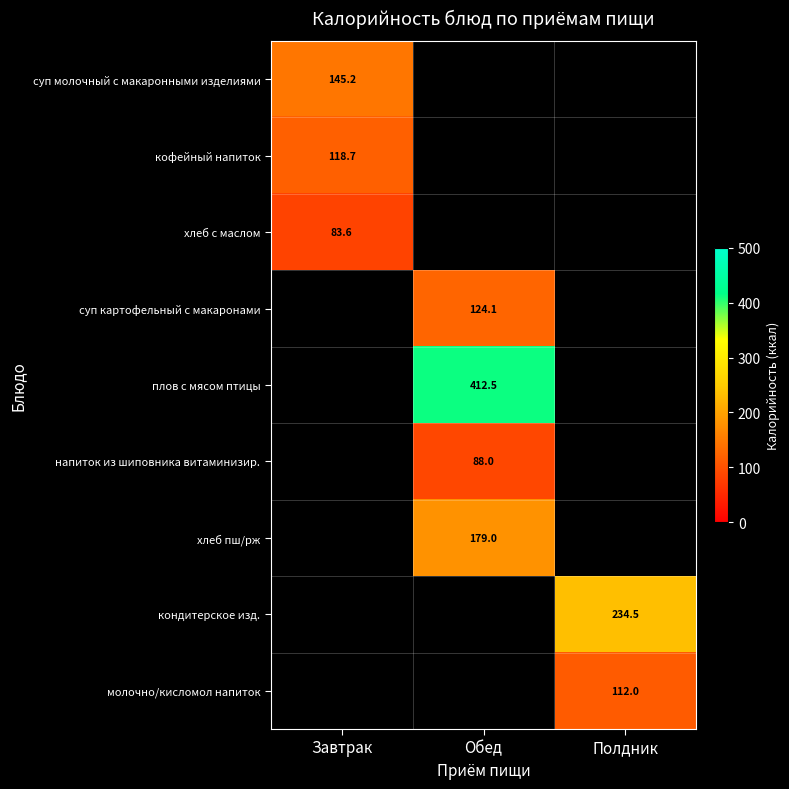

Which label corresponds to the largest value in the chart?

Обед